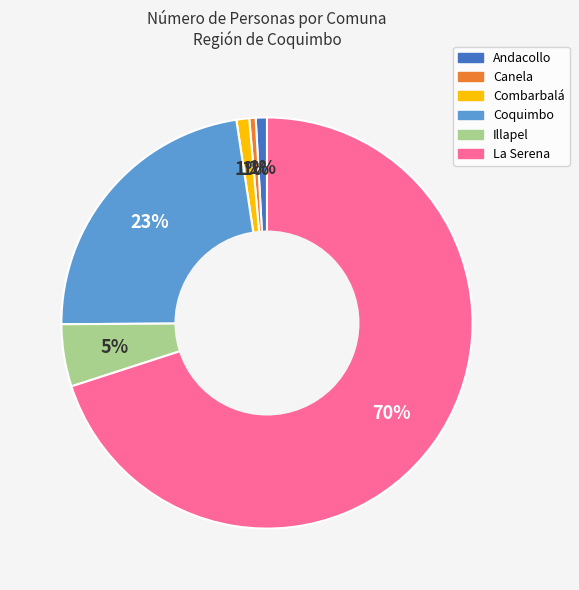

How many slices are in this pie chart?

6